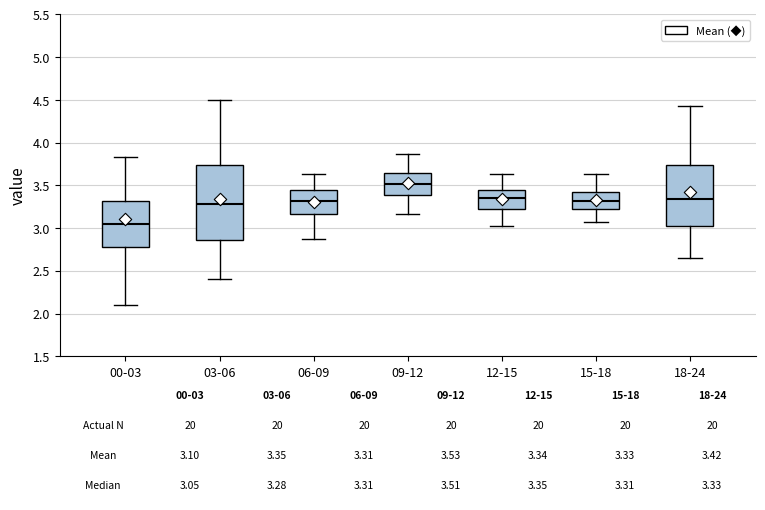

Which box is the tallest, from its lower edge to its upper edge?

03-06